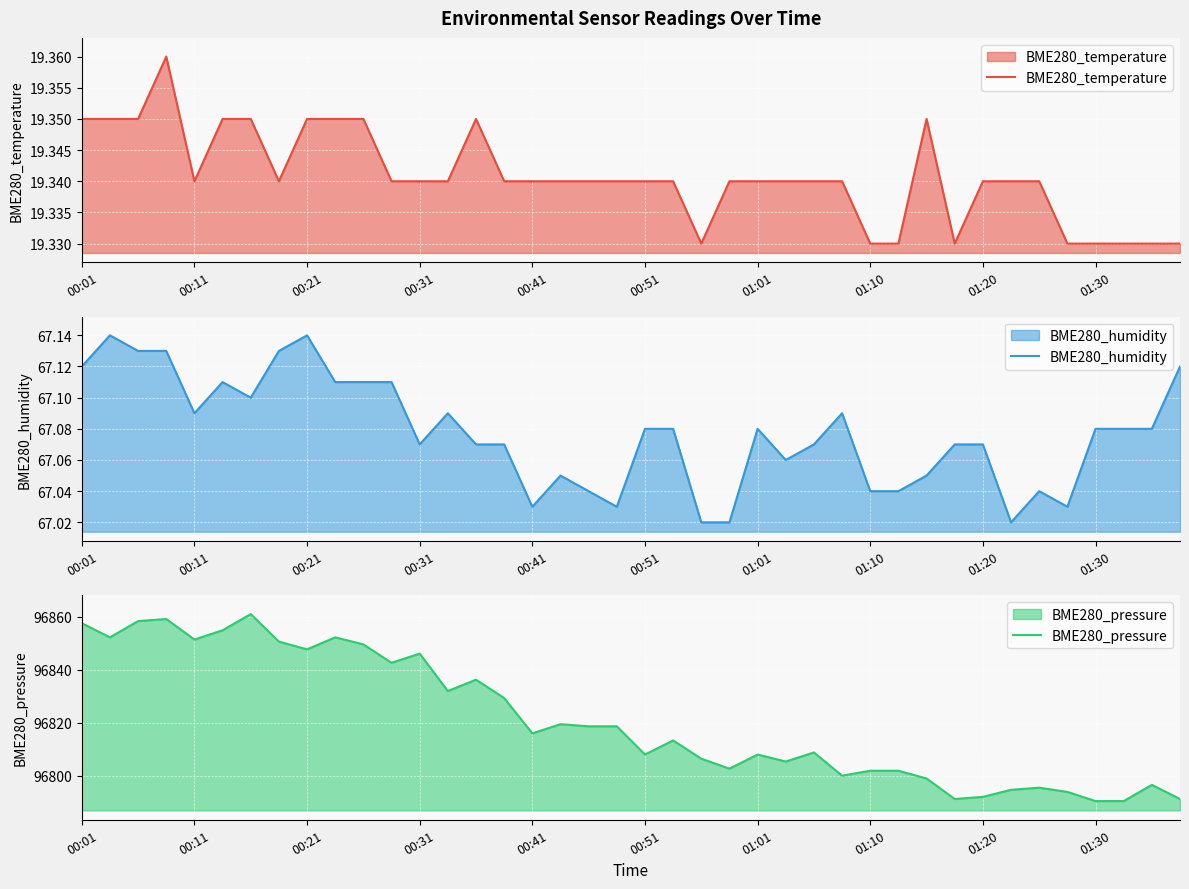

The BME280_temperature series shows 8.0 at 00:11. True or false?

False